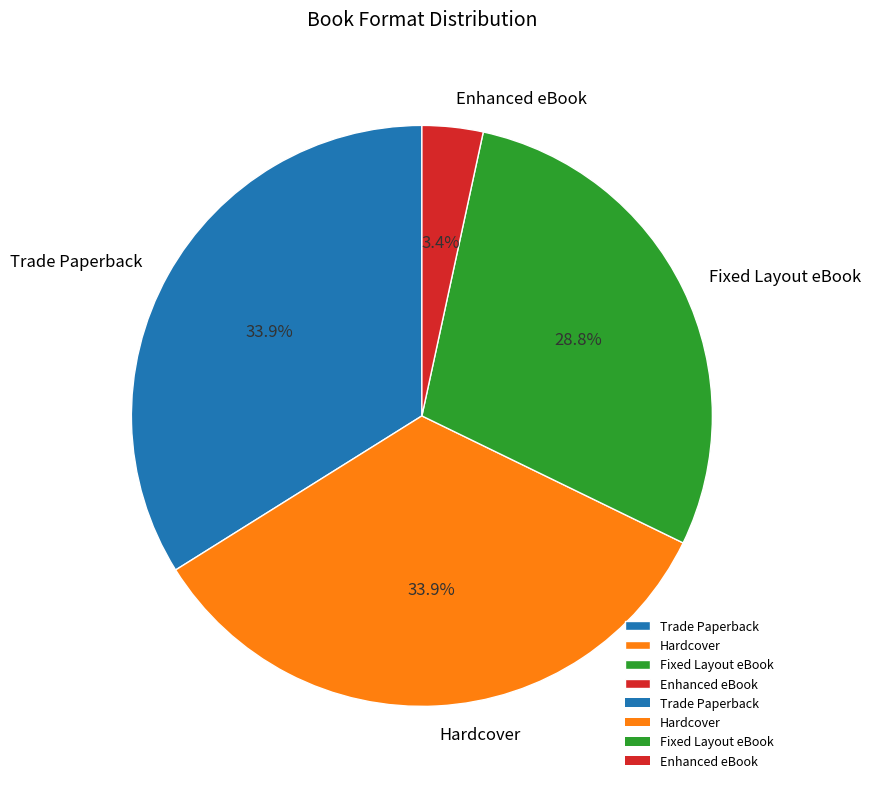

Which slice is the smallest?

Enhanced eBook